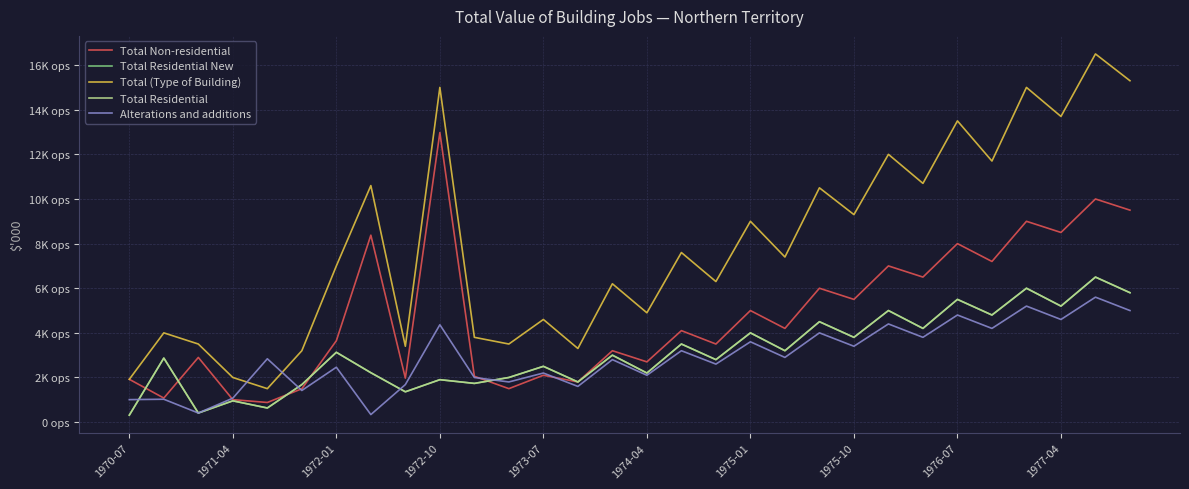

At which category does the chart reach its minimum across all series?

1970-07